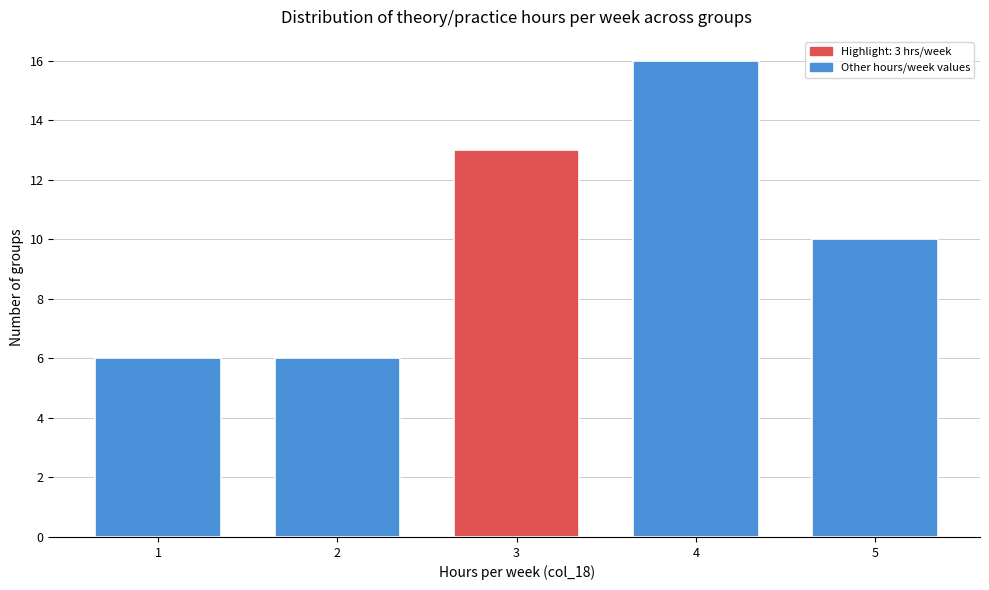

Reading left to right, transcribe all the data shown in this chart.

1=6	2=6	3=13	4=16	5=10